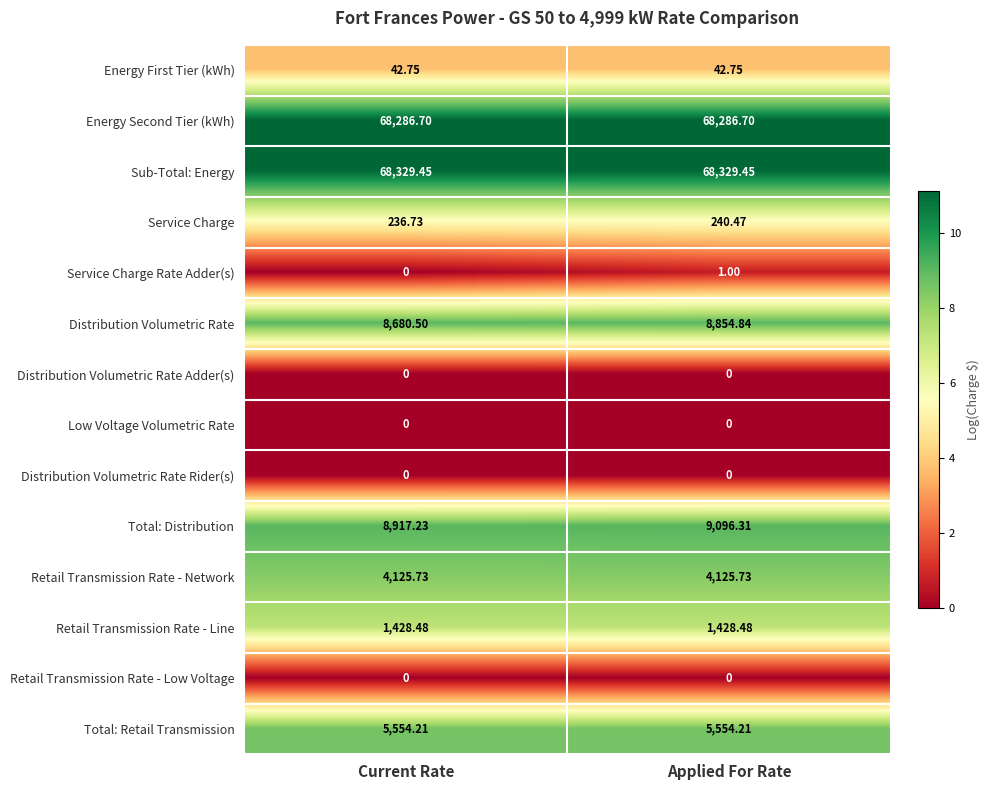

Which series has the largest range (max minus min)?

Total: Distribution